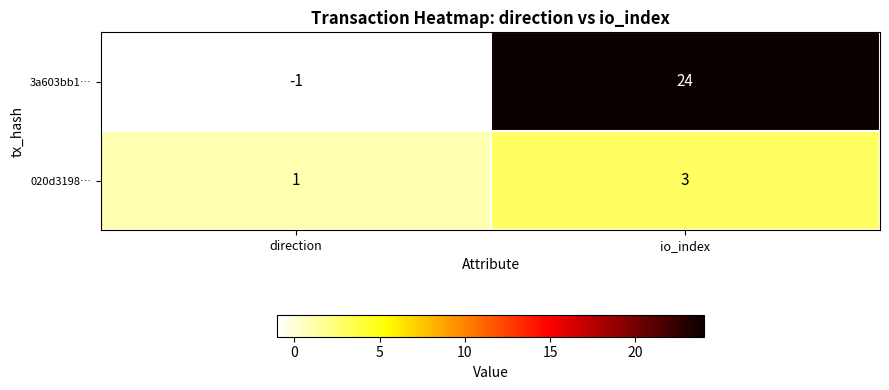

What is the sum of the 3a603bb1… values at io_index and direction?

23